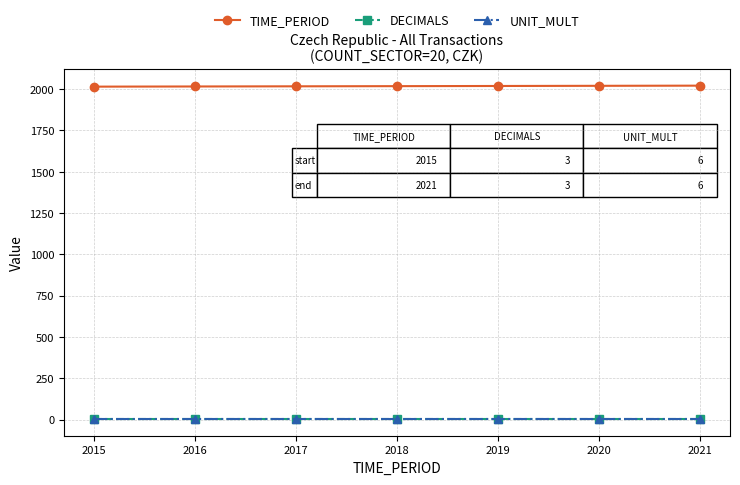

True or false: TIME_PERIOD has a value of 2737 at 2019.

False